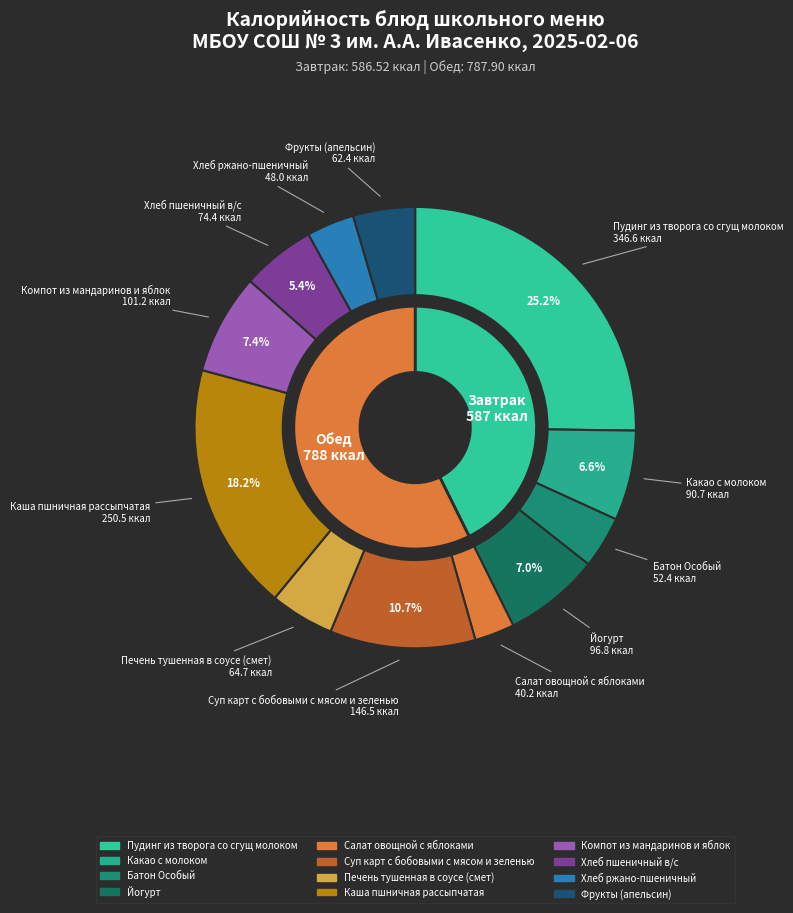

Does any single category account for the majority?

No